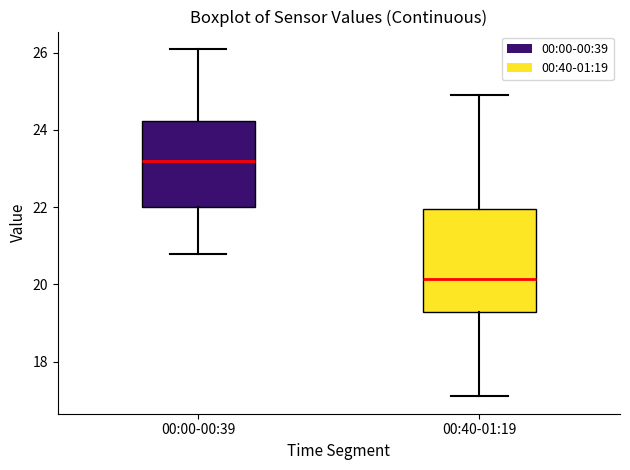

Which box is the tallest, from its lower edge to its upper edge?

00:40-01:19